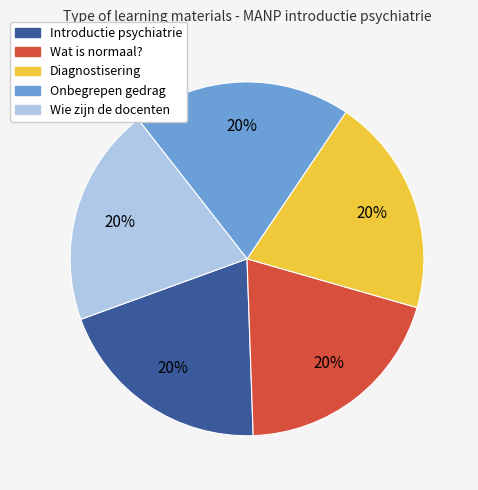

What is the ratio of the value at Onbegrepen gedrag to the value at Wat is normaal??

1.0